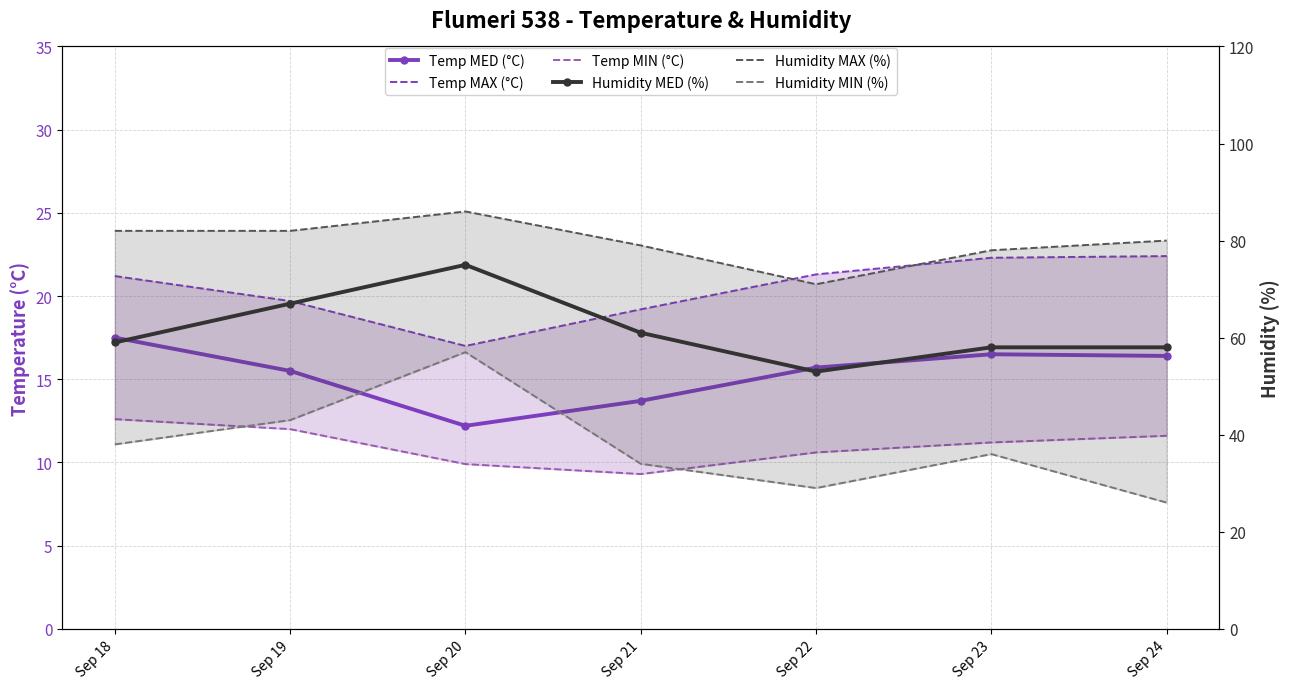

What is the smallest value displayed?

9.3